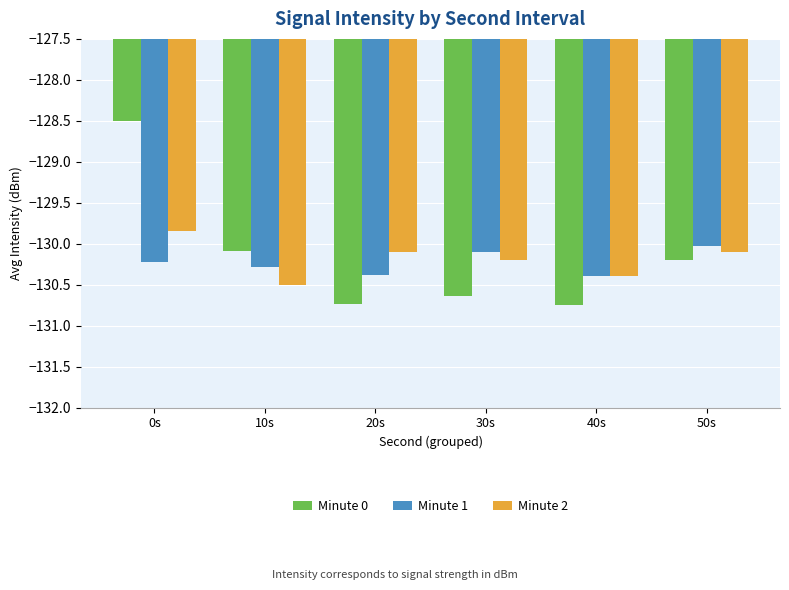

Which series has the largest range (max minus min)?

Minute 0